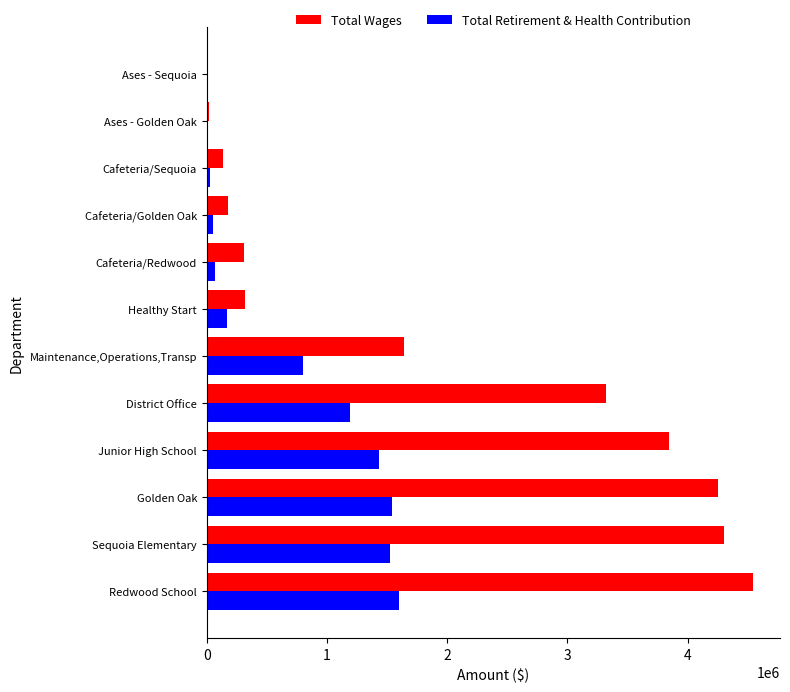

Which series has the largest total across all categories?

Total Wages